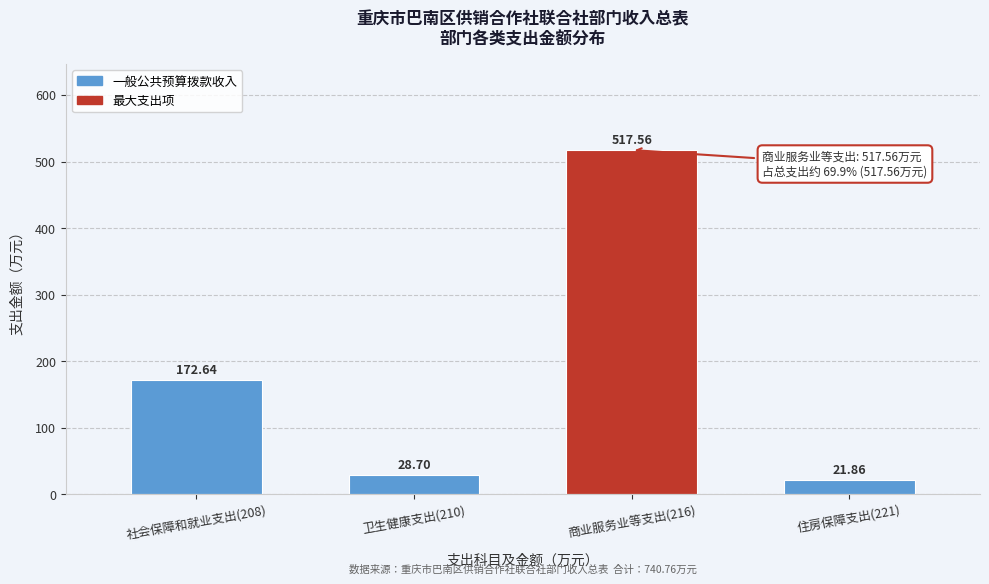

Rank the categories by value from highest to lowest.

商业服务业等支出(216), 社会保障和就业支出(208), 卫生健康支出(210), 住房保障支出(221)